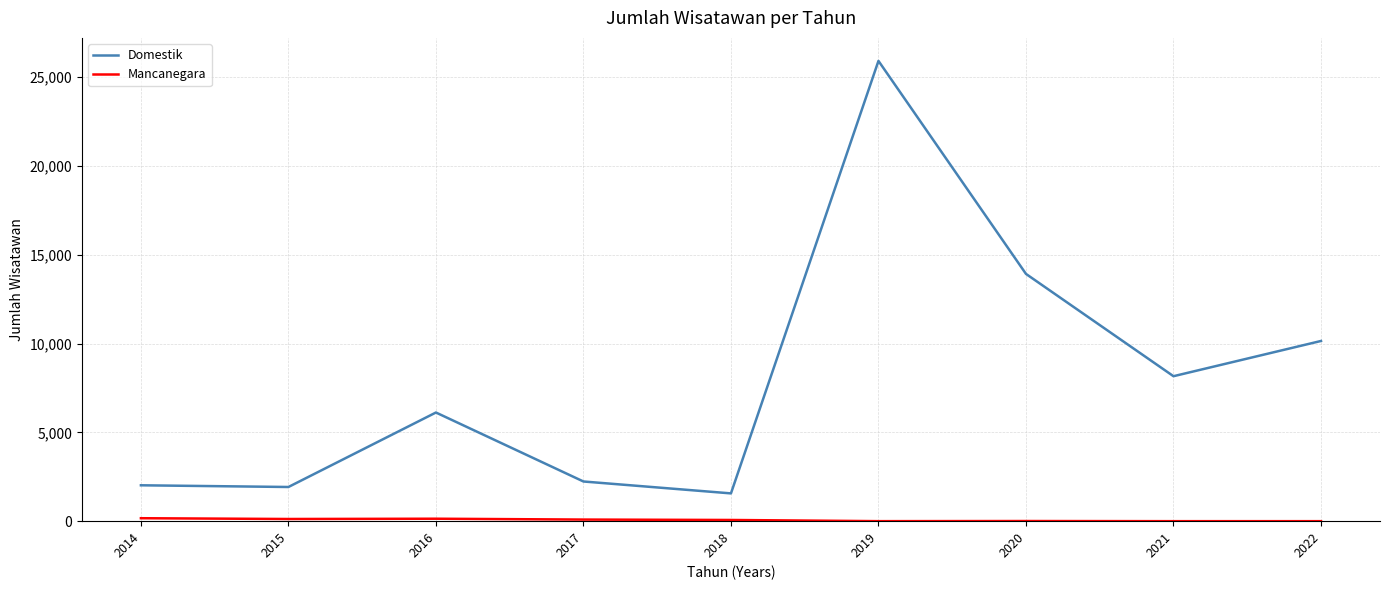

The Domestik series shows 1924 at 2015. True or false?

True